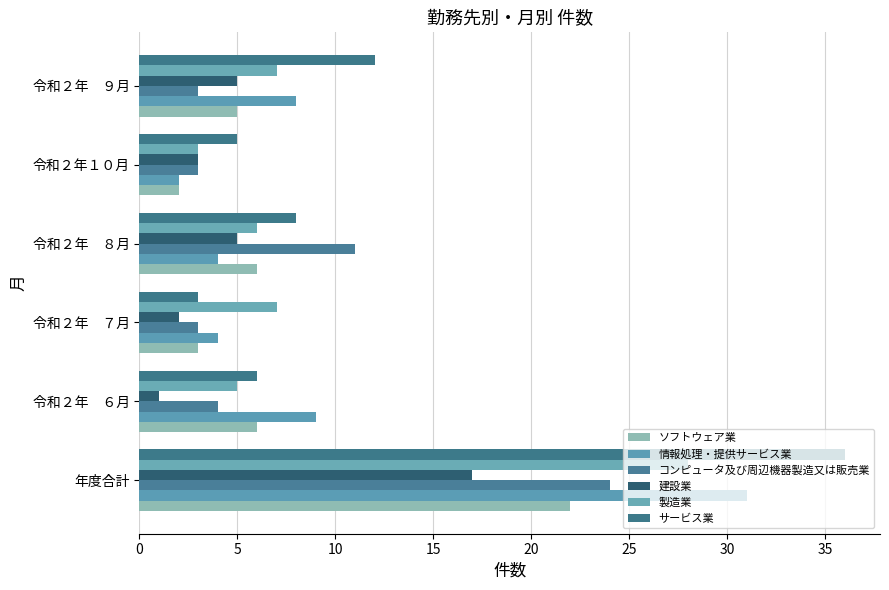

How many data points does each series have?

6